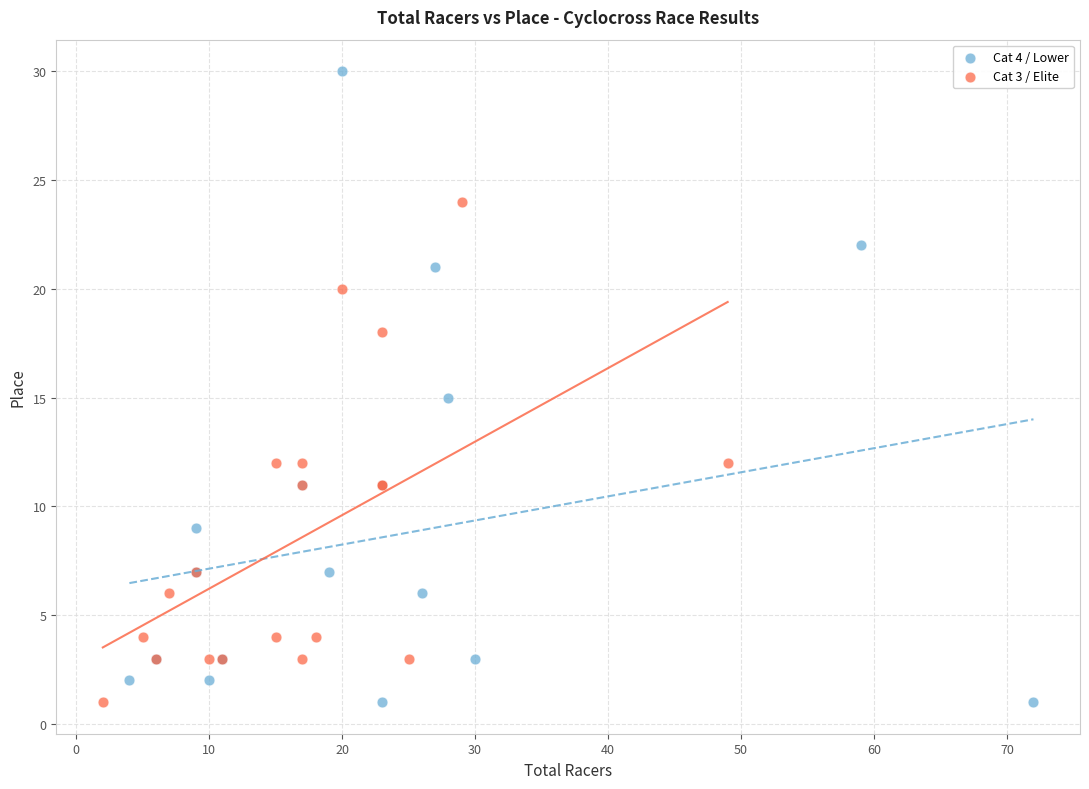

What are all the series names shown in the legend?

Cat 4 / Lower, Cat 3 / Elite